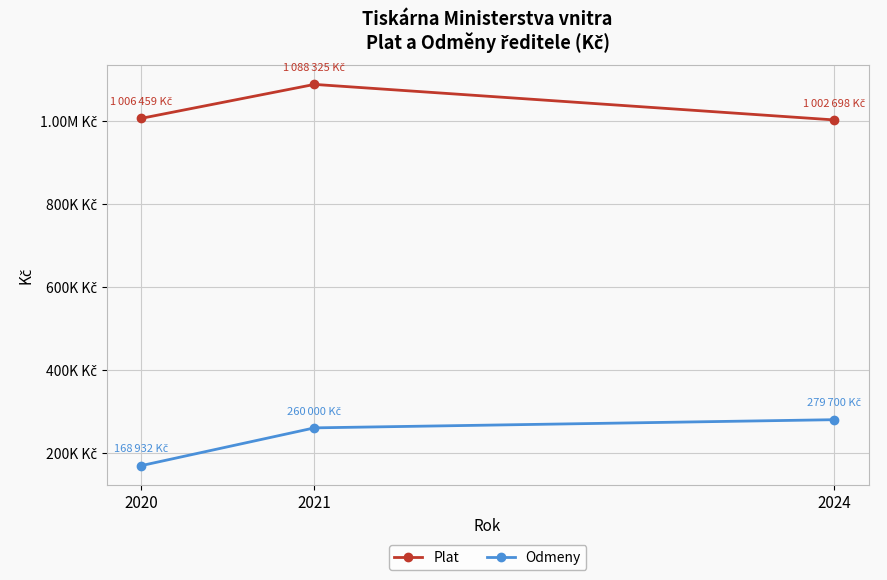

Read the Plat value at 2021.

1088325